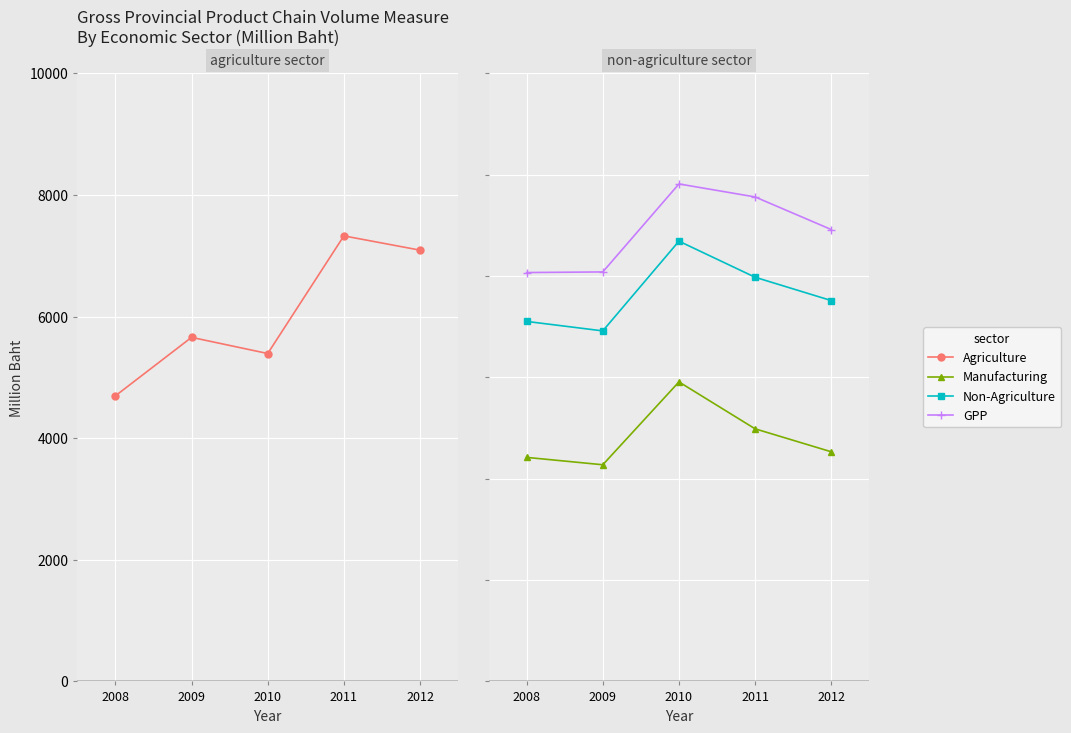

Is it true that Manufacturing equals 29557 at 2010?

True